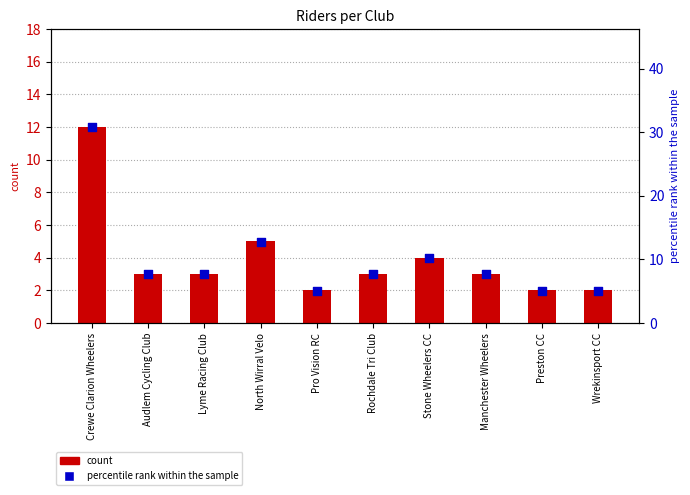

At which category is the sum across all series the highest?

Crewe Clarion Wheelers